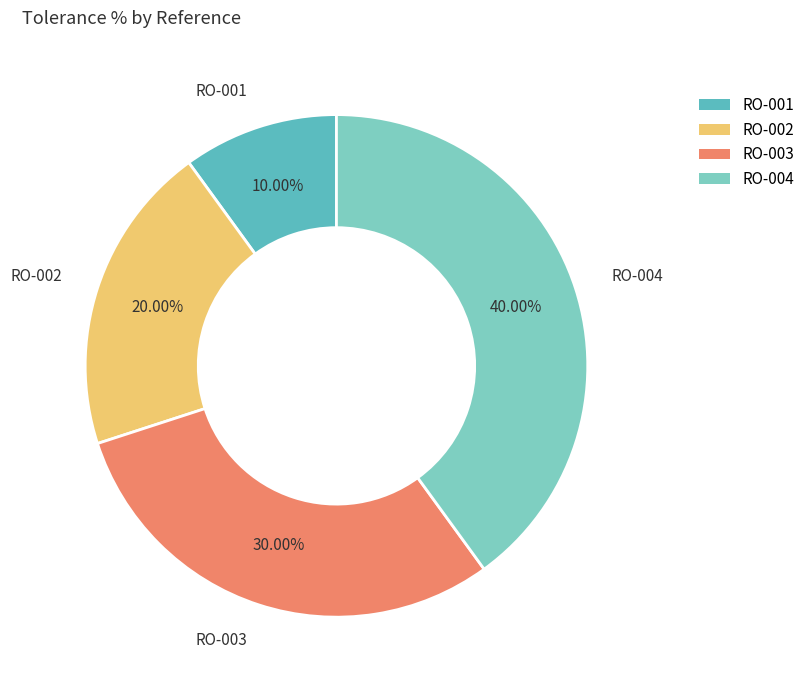

What is the largest slice in the pie chart?

RO-004